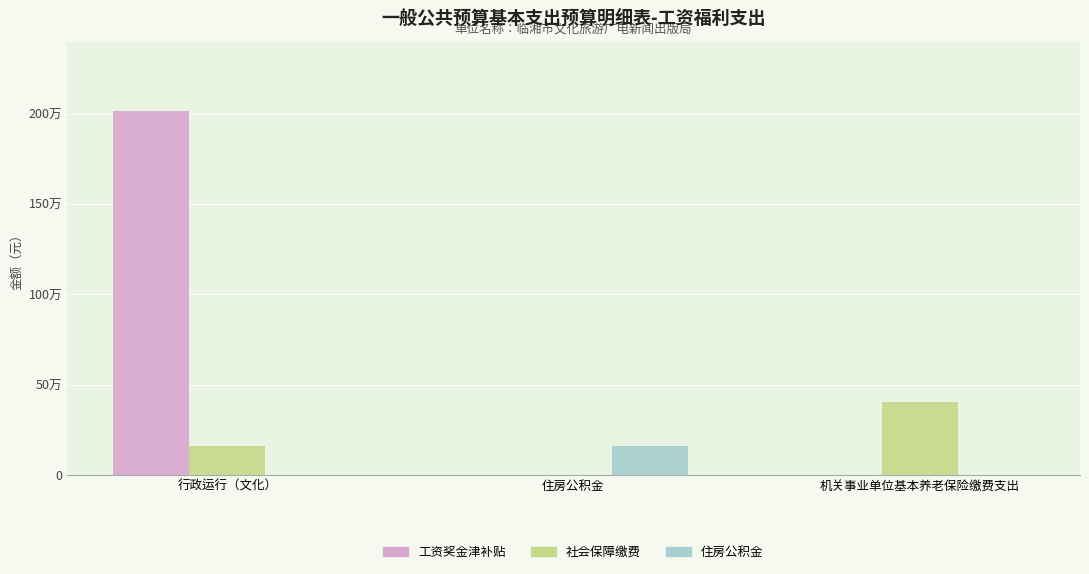

Between 机关事业单位基本养老保险缴费支出 and 行政运行（文化）, which is larger?

行政运行（文化）